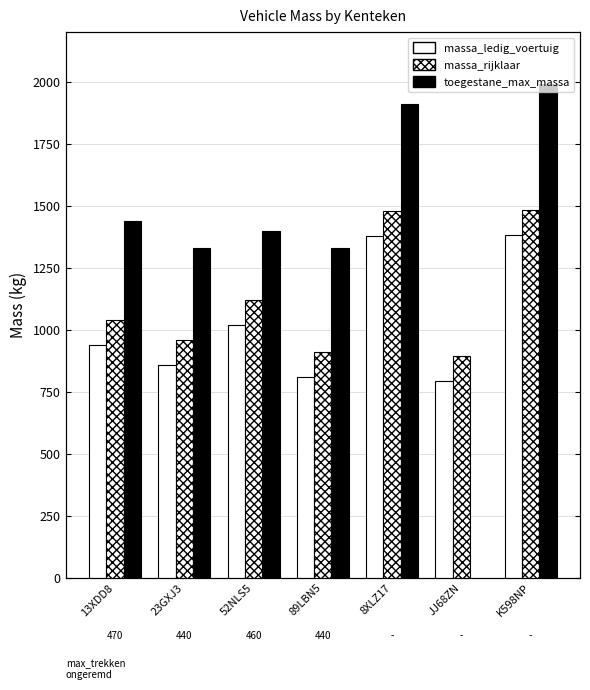

What is the value of the massa_rijklaar bar at the 7th from the left?

1481.0